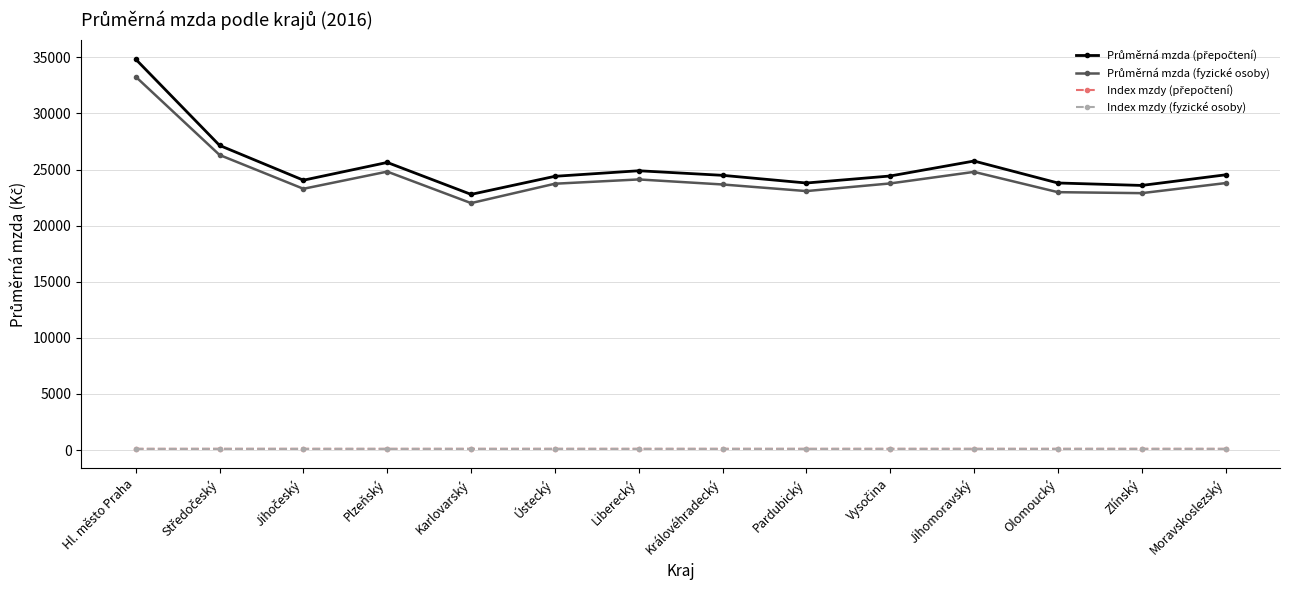

At how many categories does at least one series exceed 19165?

14